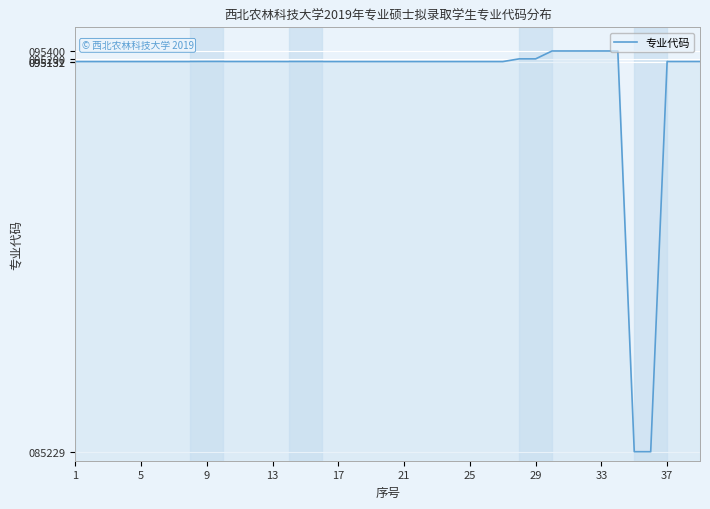

What is the difference between the maximum and minimum values?

10171